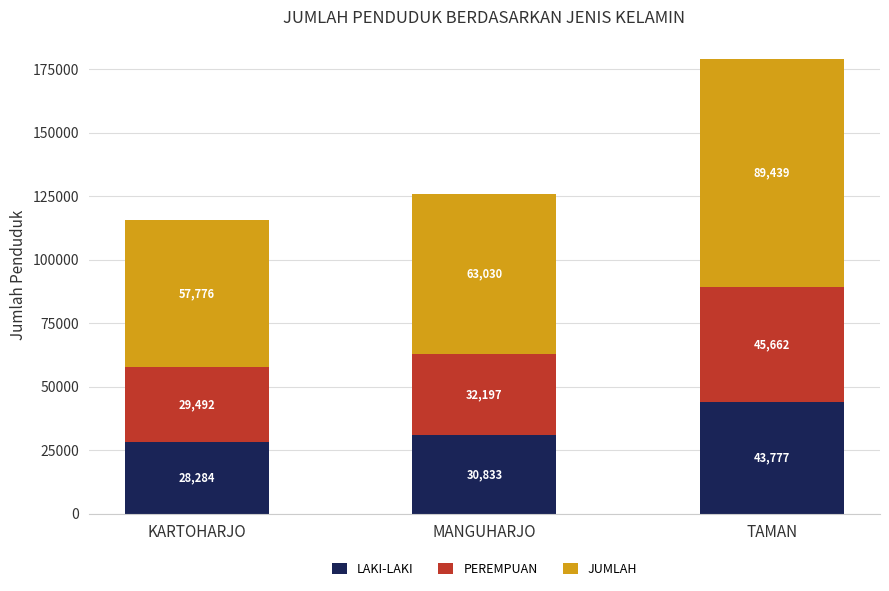

Does the chart contain any negative values?

No